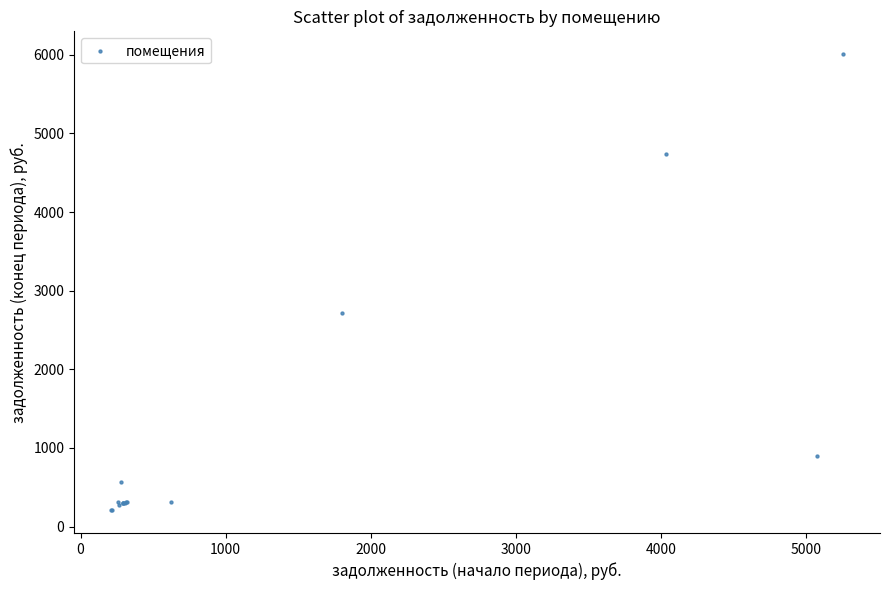

What Y value in the scatter plot is closest to 3107?

2719.7